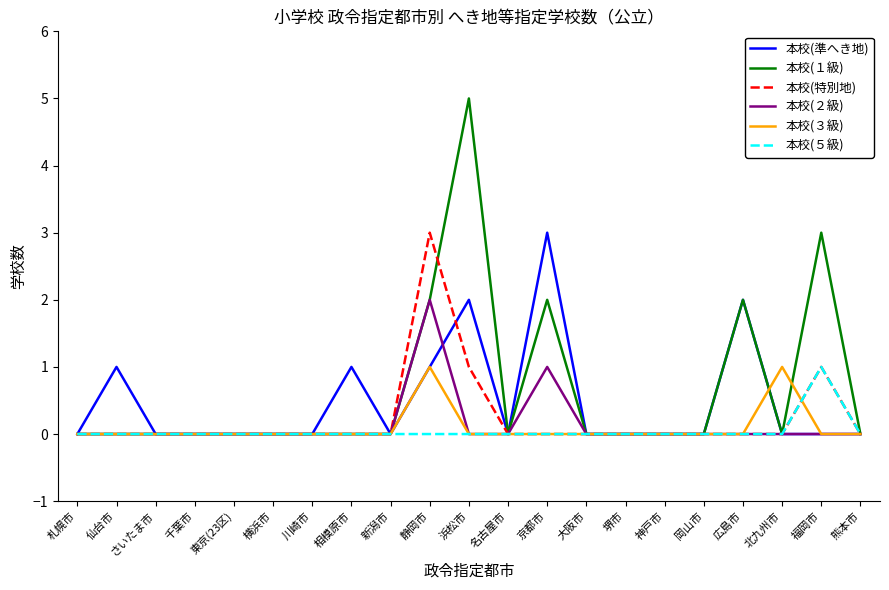

Which series changed the most between 川崎市 and 浜松市?

本校(１級)